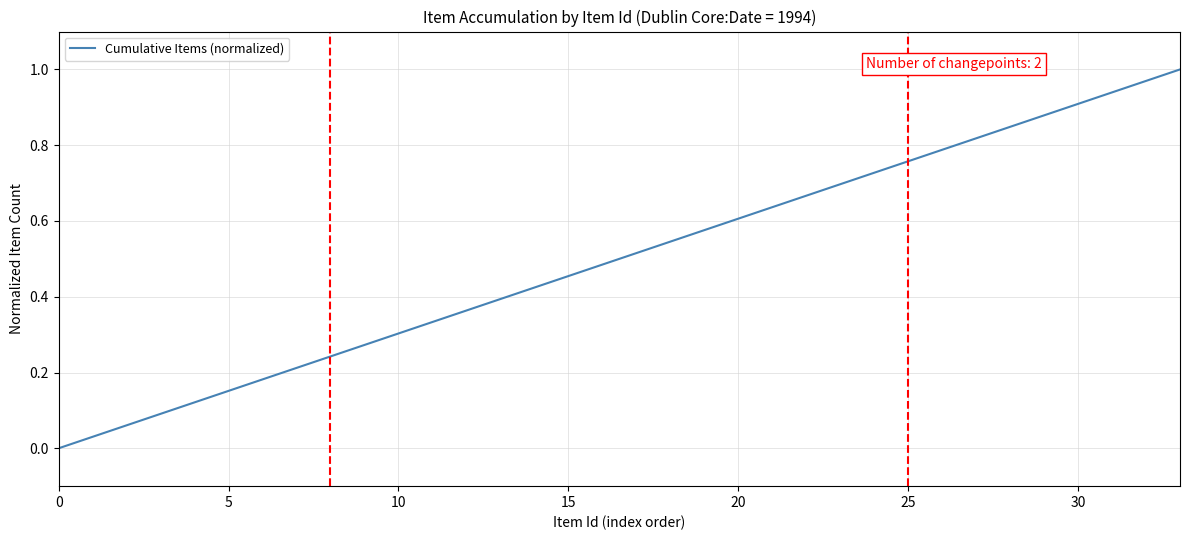

True or false: the data shows 0.9 at 30.

True